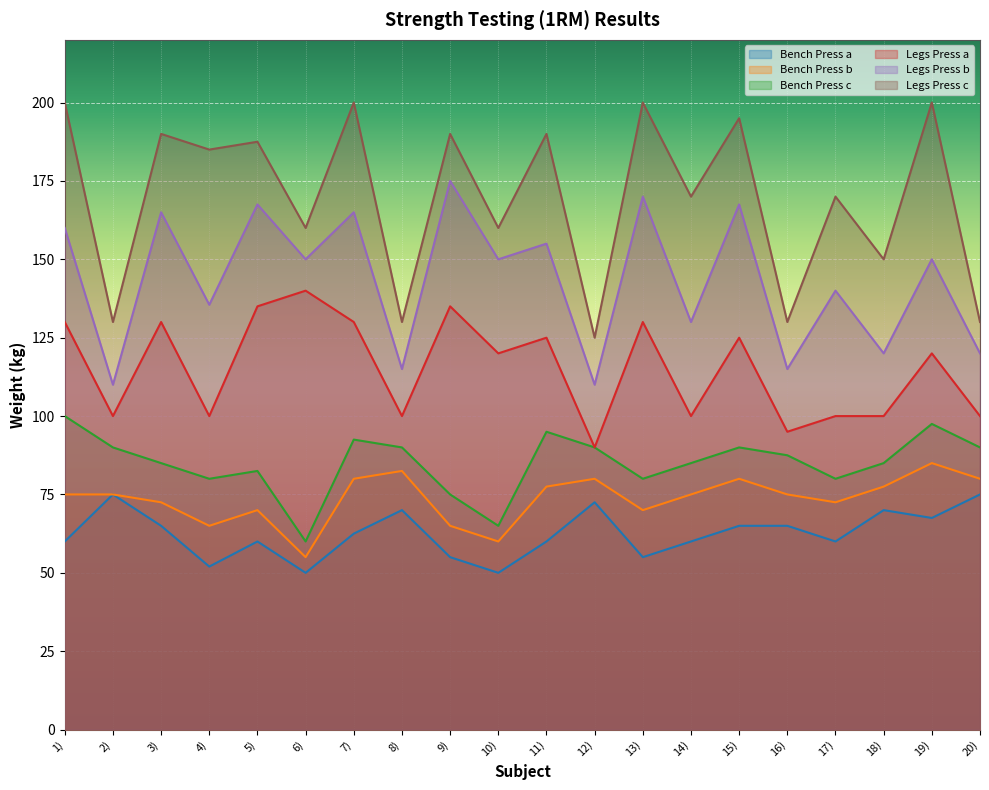

List the series in order of their peak value, highest first.

Legs Press c, Legs Press b, Legs Press a, Bench Press c, Bench Press b, Bench Press a